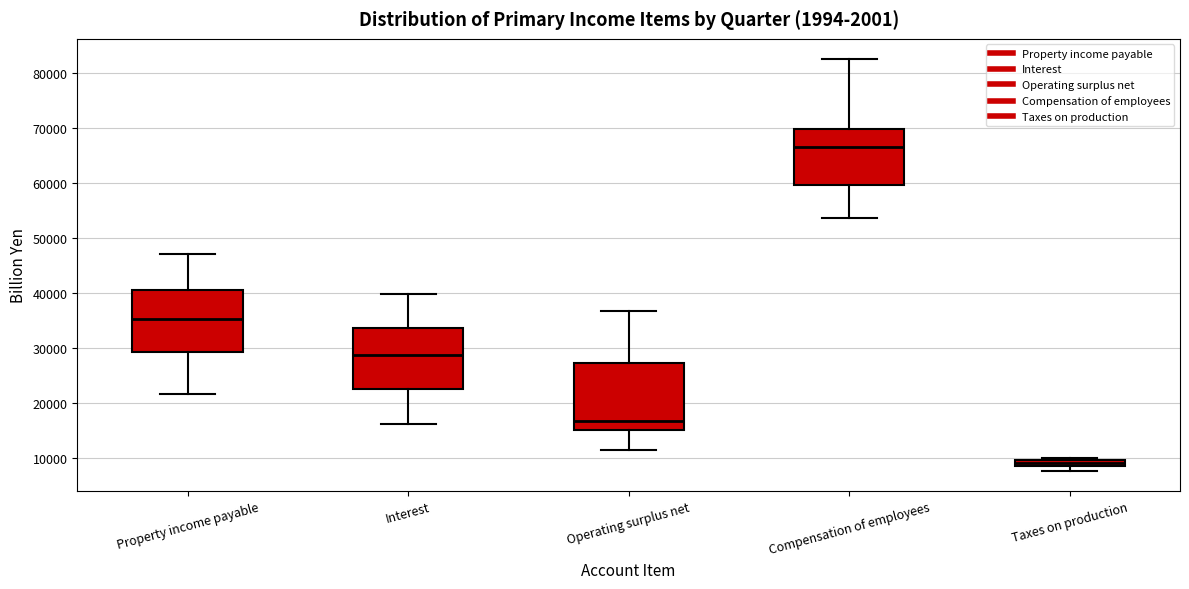

Which box's median line is the highest?

Compensation of employees